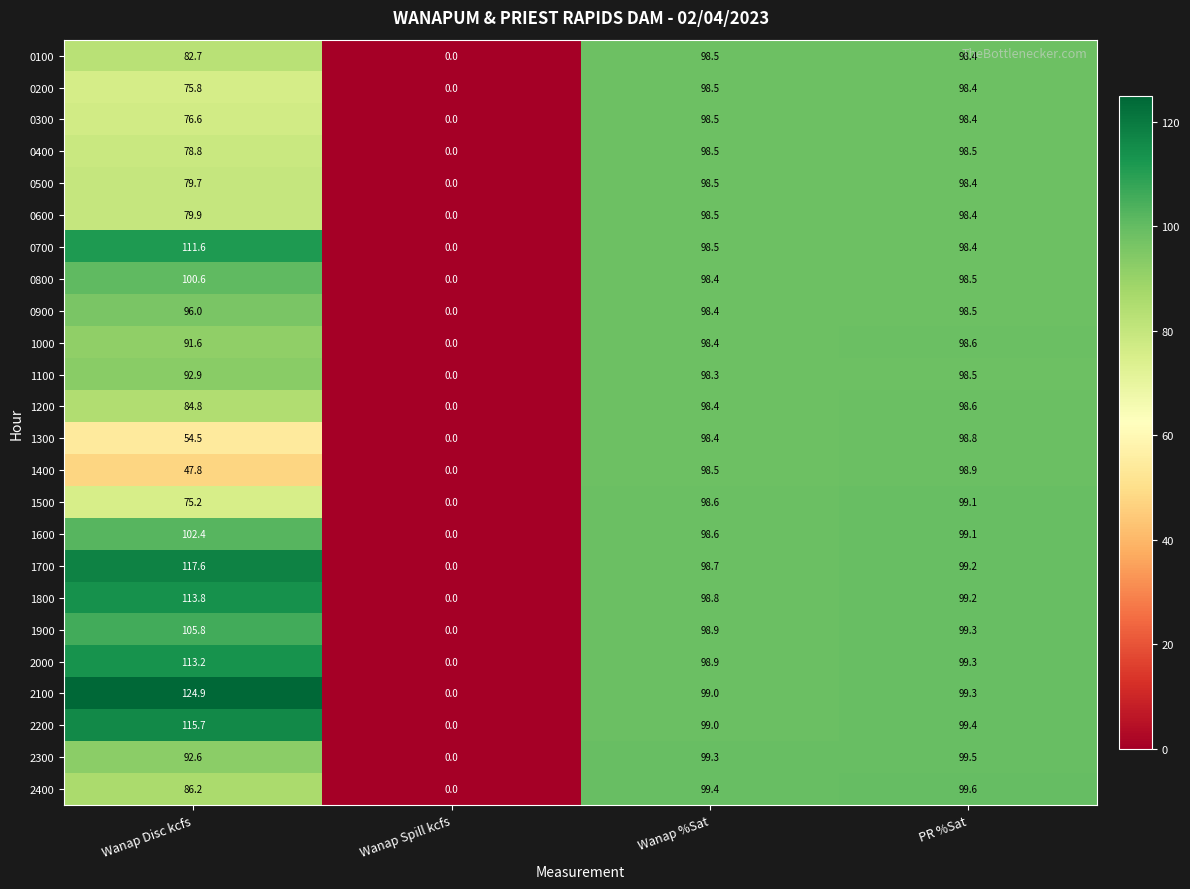

Rank the series at Wanap Disc kcfs from highest to lowest value.

2100, 1700, 2200, 1800, 2000, 0700, 1900, 1600, 0800, 0900, 1100, 2300, 1000, 2400, 1200, 0100, 0600, 0500, 0400, 0300, 0200, 1500, 1300, 1400